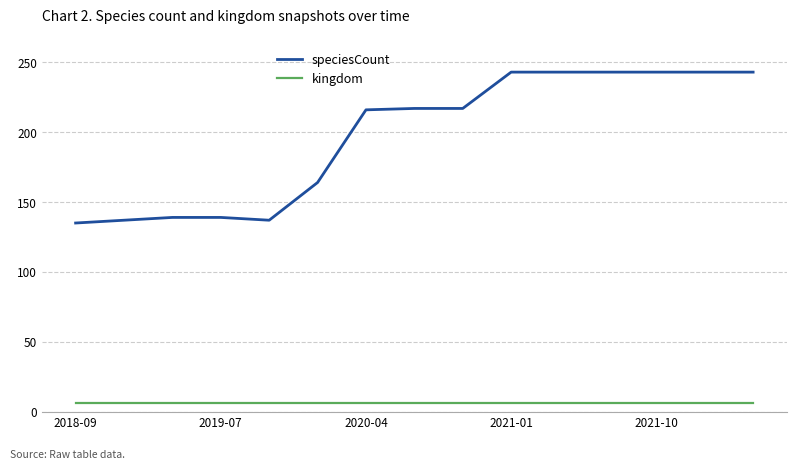

Which series has the largest total across all categories?

speciesCount